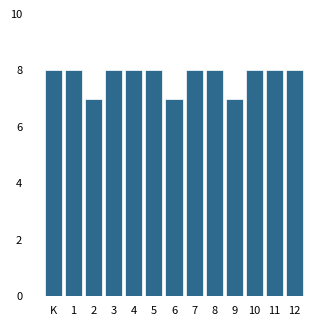

Reading right to left, transcribe all the data shown in this chart.

8	8	8	7	8	8	7	8	8	8	7	8	8